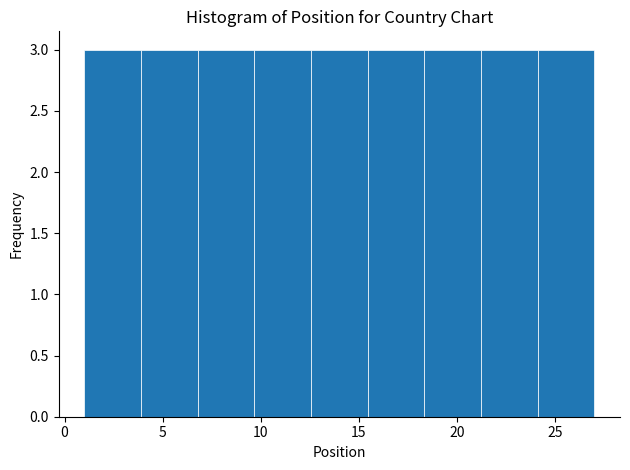

How tall is the bar that spans 24.0 to 27.0 on the x-axis? Neither the bar edges nor the heights are printed on the chart, so give them approximately, as read against the axes.

3